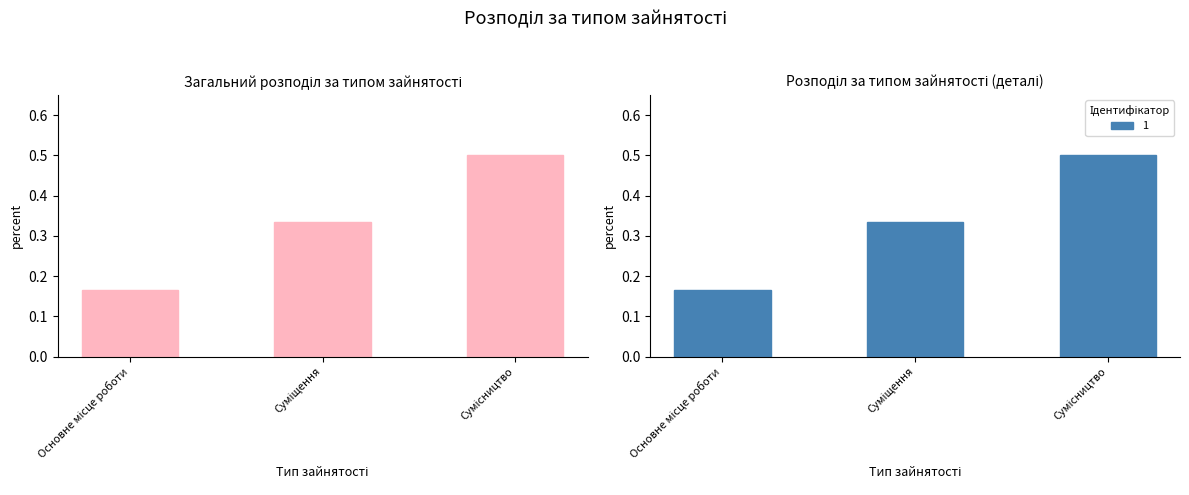

At which category does the chart reach its peak across all series?

Сумісництво